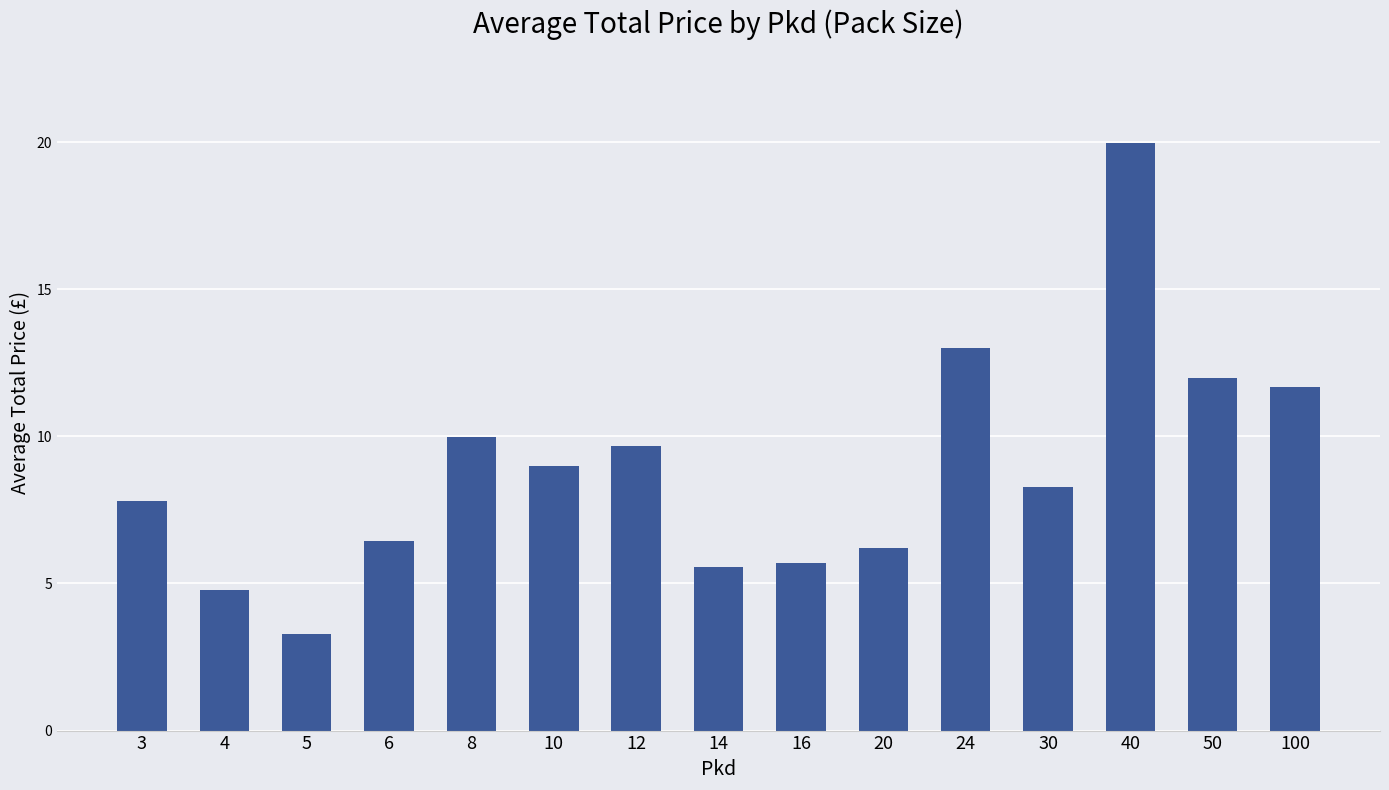

What is the ratio of the value at 30 to the value at 14?

1.5